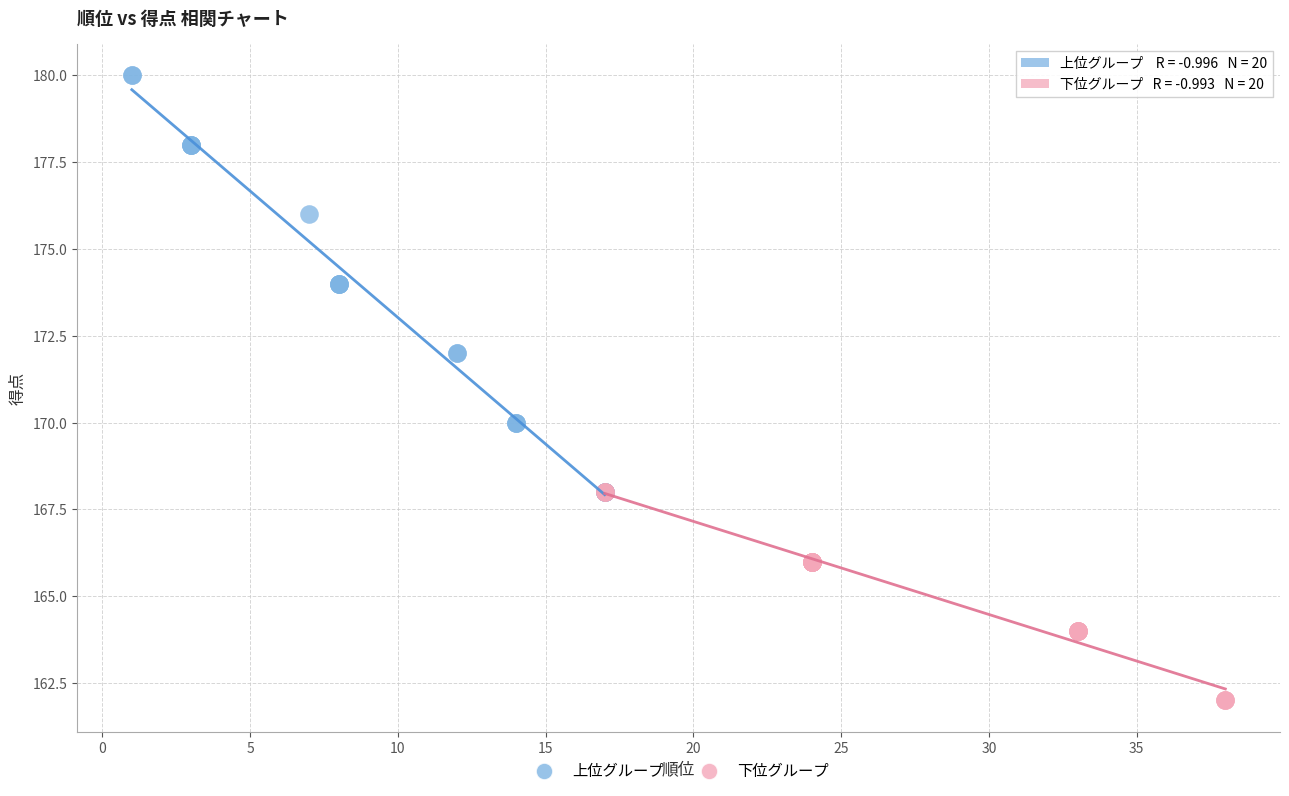

Which series contains the lowest Y value?

下位グループ